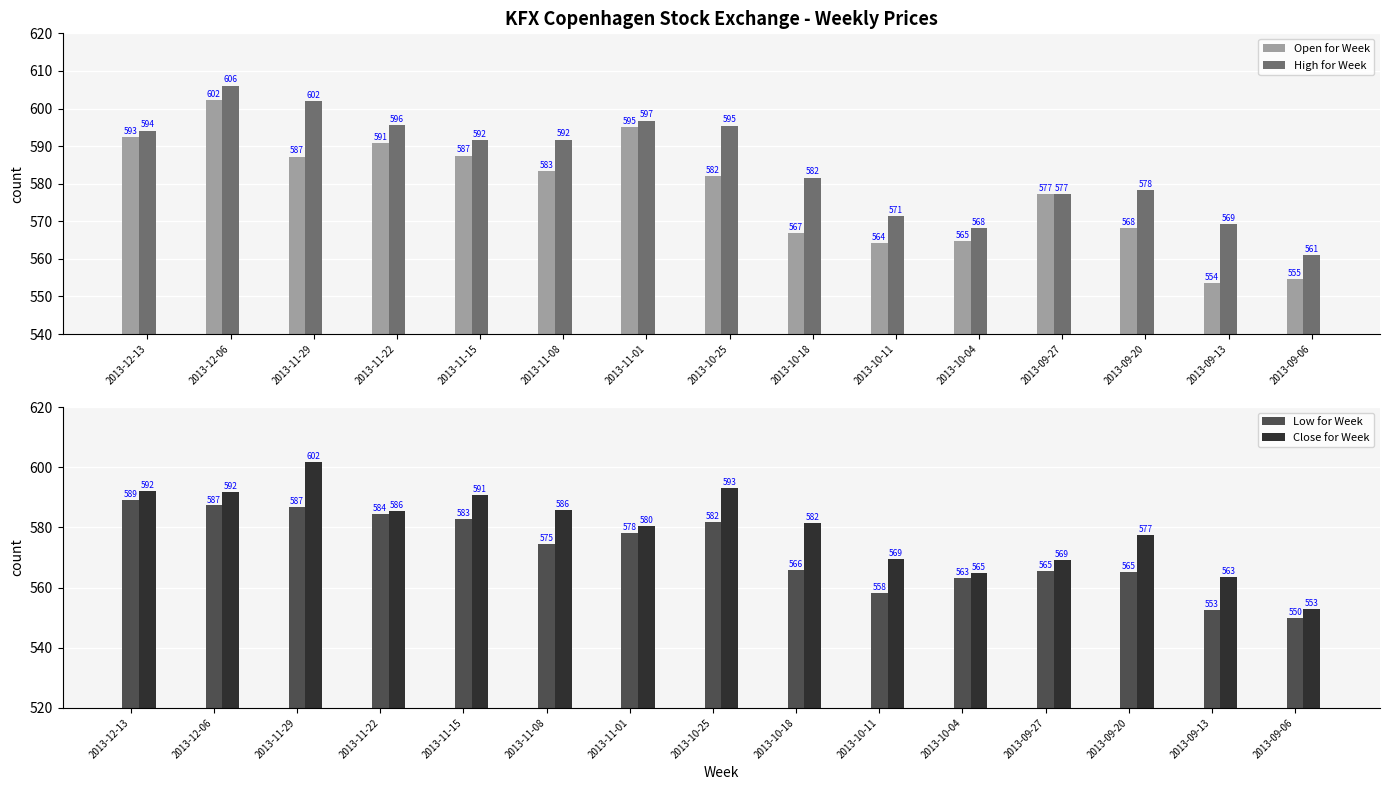

What is the label of the 1st bar from the right?

2013-09-06